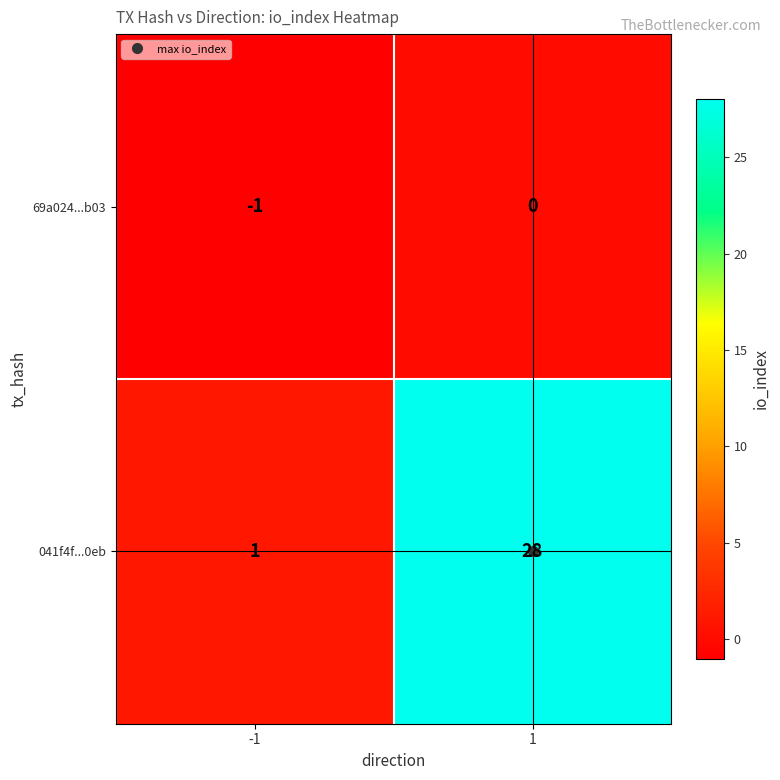

Which series has the largest total across all categories?

041f4f...0eb